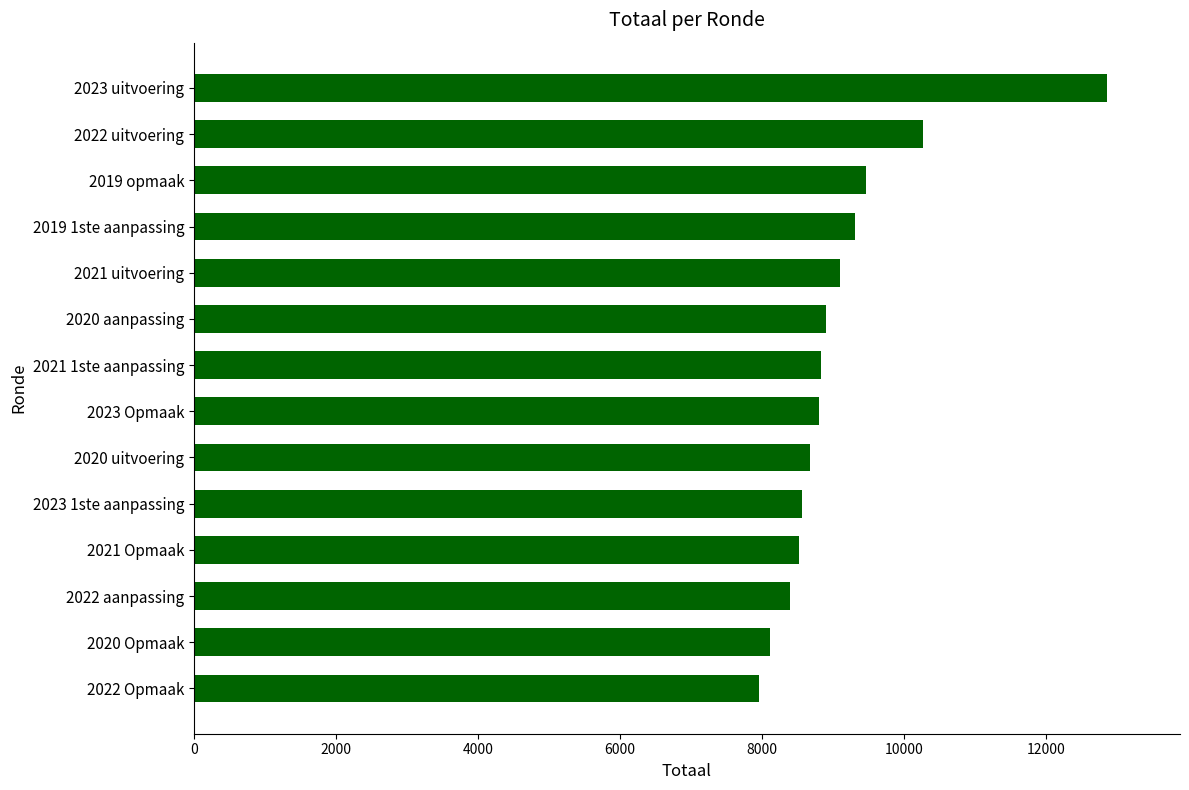

What is the label of the 3rd bar from the top?

2019 opmaak